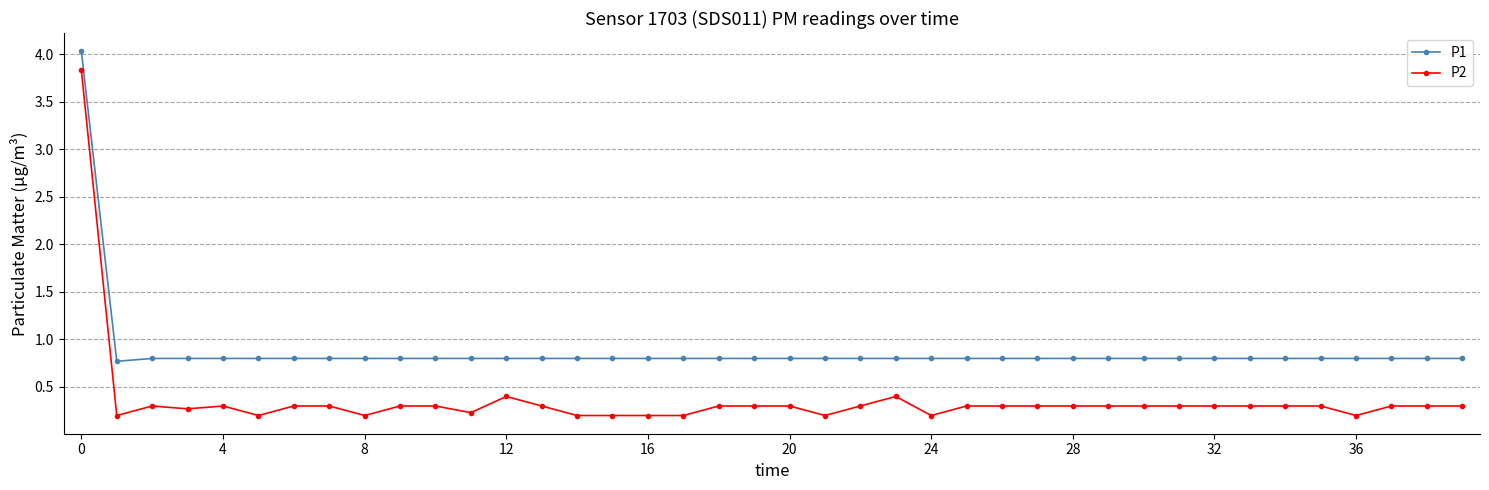

What is the lowest value of the P1 series?

0.8